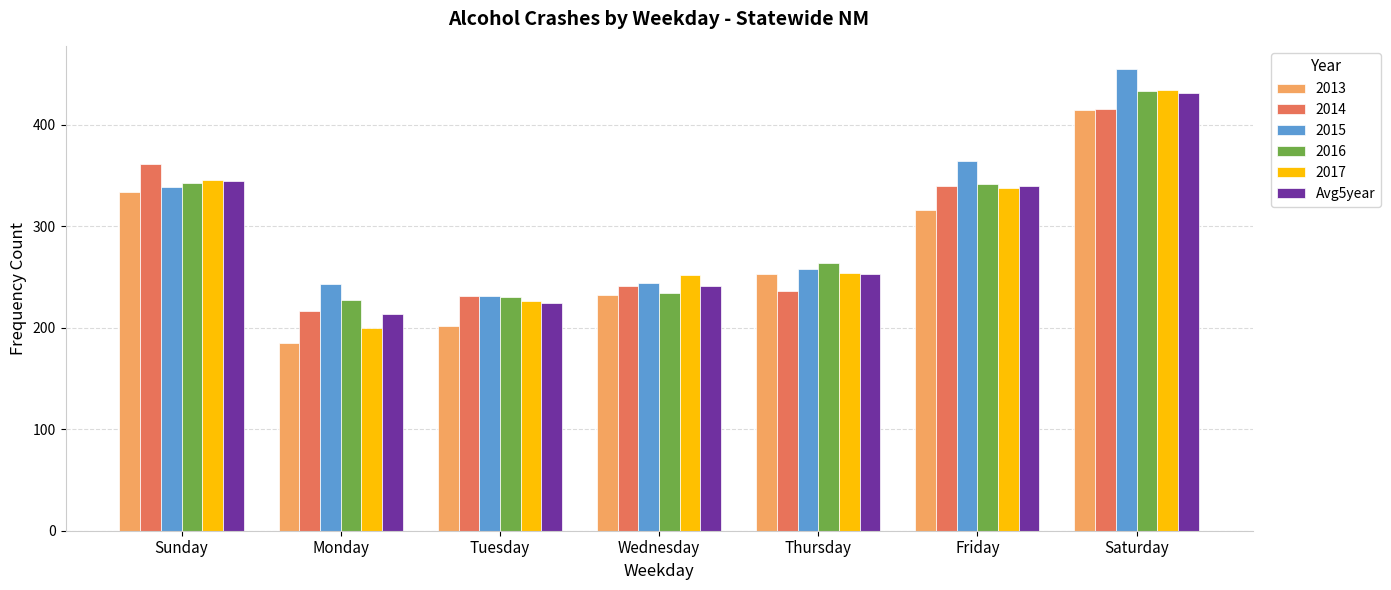

Which category has the highest value across all series?

Saturday